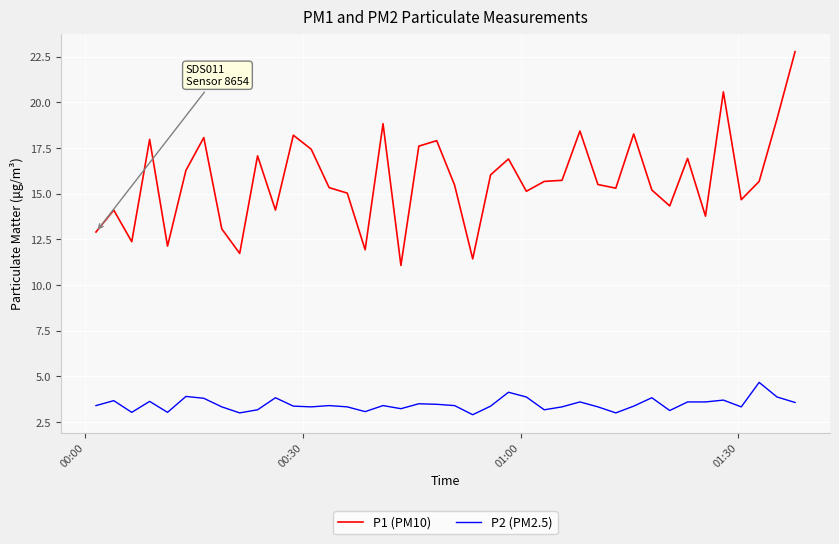

What is the highest value of the P1 (PM10) series?

22.8